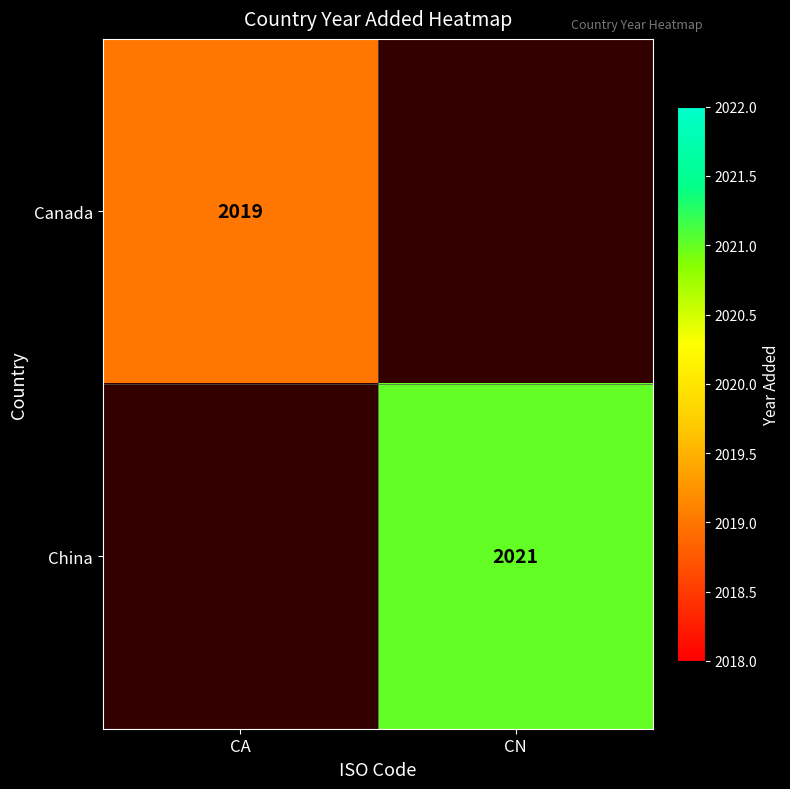

True or false: China has a value of 2021 at CN.

True